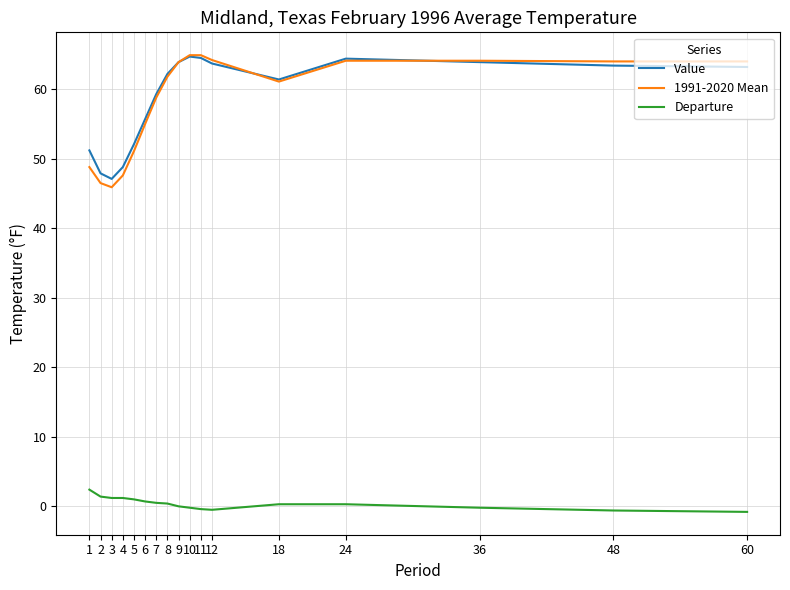

What is the total value across all series at 1?

102.4